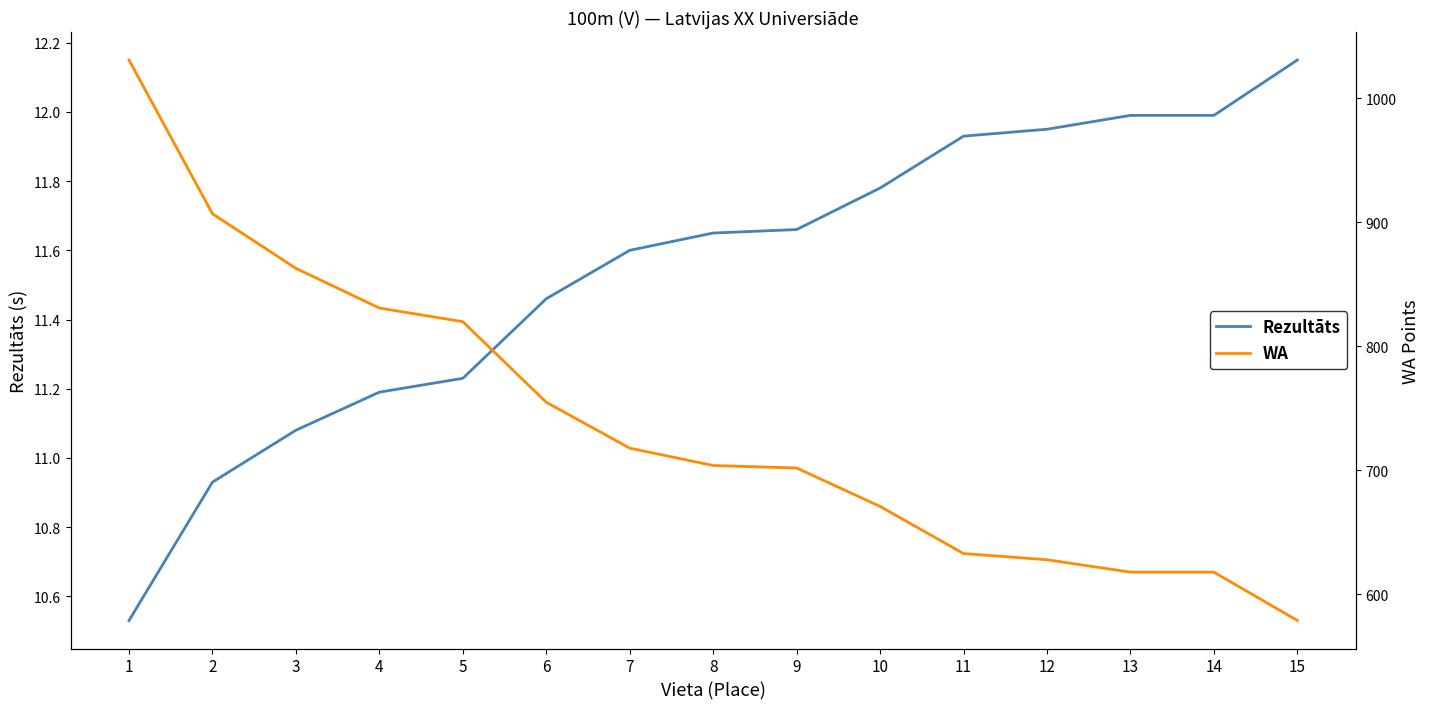

Read the WA value at 12.

628.0